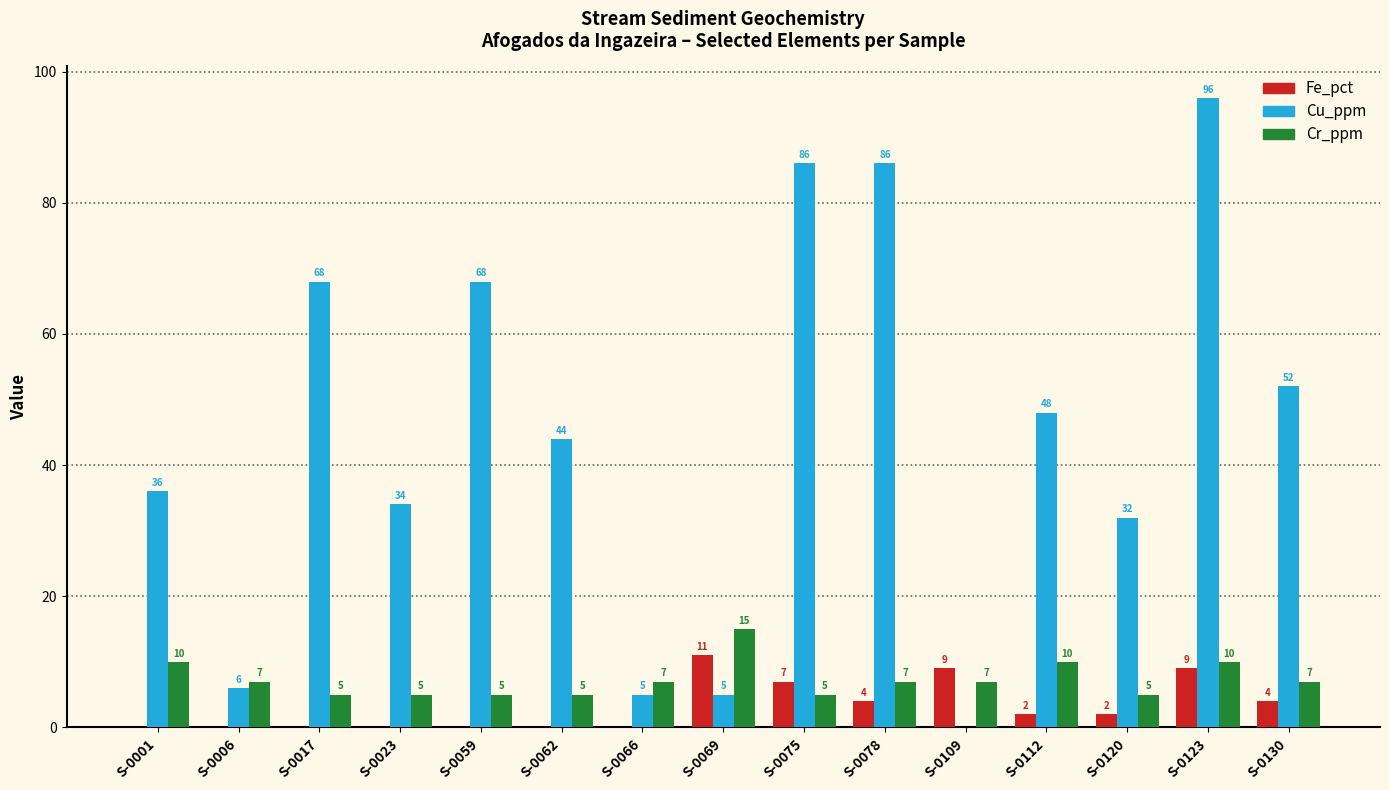

True or false: Fe_pct has a value of 6 at S-0066.

False